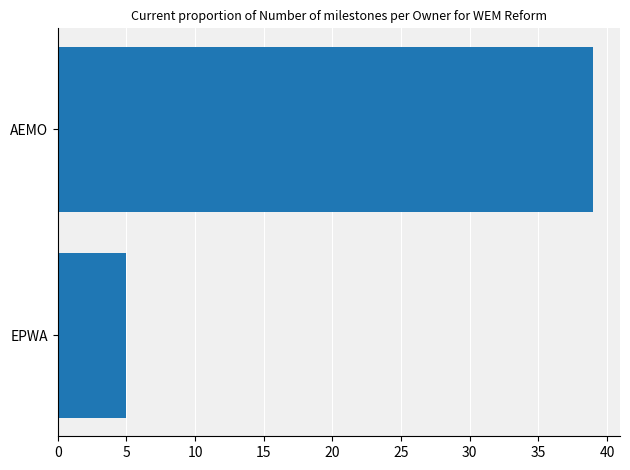

Reading bottom to top, list all the values displayed in this chart.

5	39